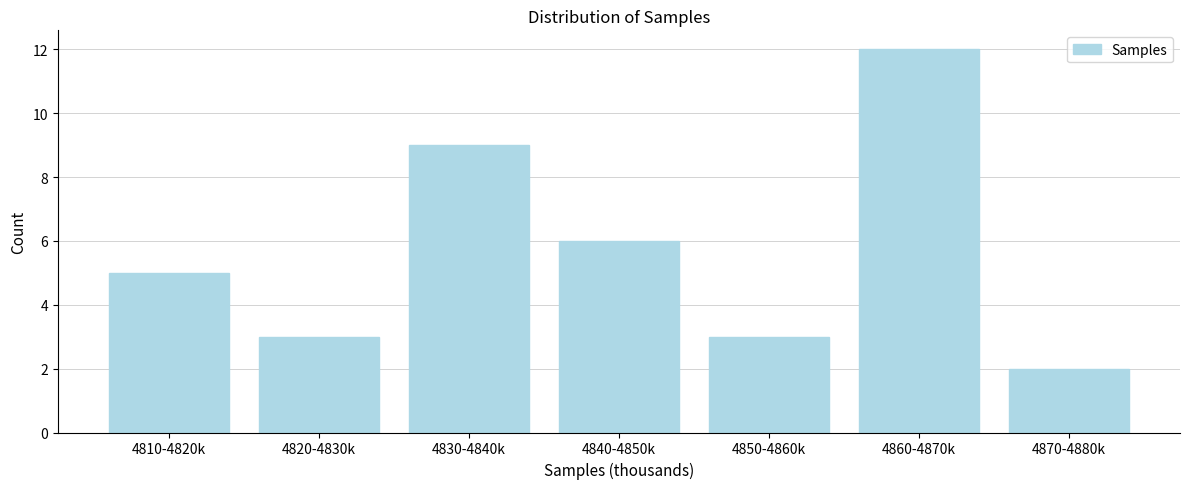

Reading right to left, list all the values displayed in this chart.

2	12	3	6	9	3	5